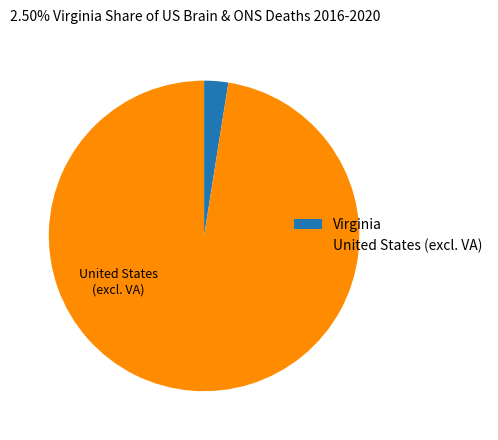

What is the largest slice in the pie chart?

United States (excl. VA)